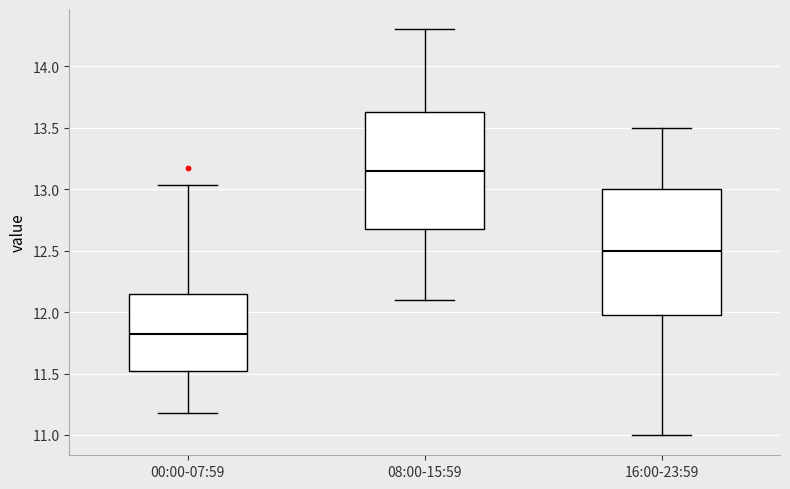

Reading left to right, transcribe this box plot: for each box, give where its median line is, the range the box spans, and where its two whiskers end, as read against the y-axis. The values are not printed on the chart, so give them approximately, as read against the axis.

00:00-07:59: median 11.85, box 11.50 to 12.15, whiskers 11.20 to 13.05
08:00-15:59: median 13.15, box 12.70 to 13.65, whiskers 12.10 to 14.30
16:00-23:59: median 12.50, box 12.00 to 13.00, whiskers 11.00 to 13.50